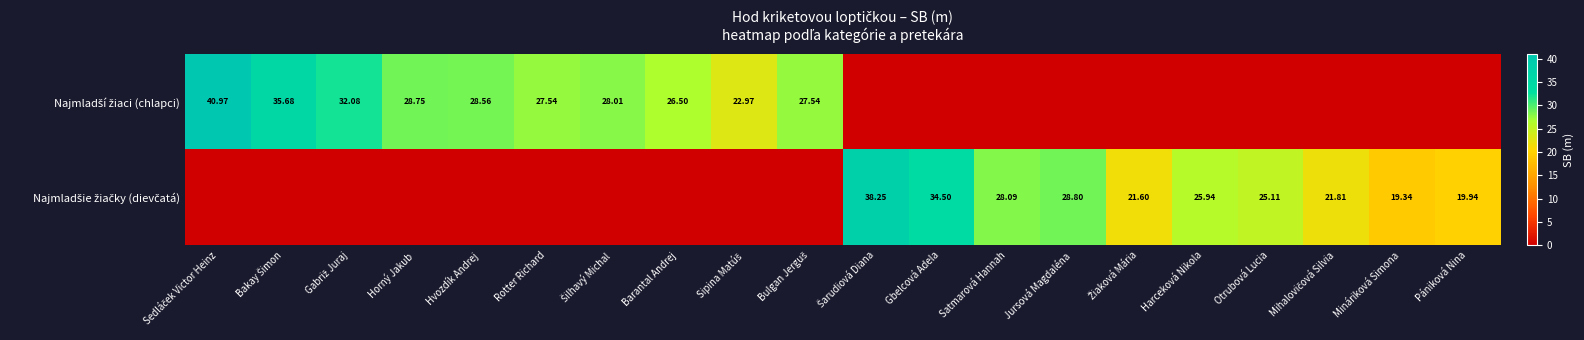

At which label is Najmladší žiaci (chlapci) closest to 20?

Sipina Matúš